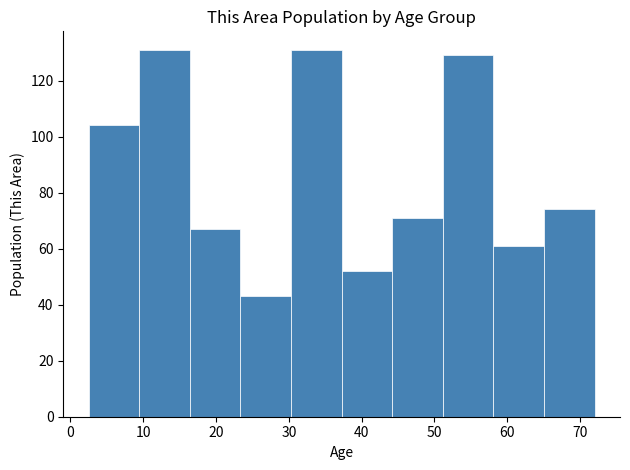

What is the height of the bar covering 65 to 72 on the x-axis? Neither the bar edges nor the heights are printed on the chart, so give them approximately, as read against the axes.

74